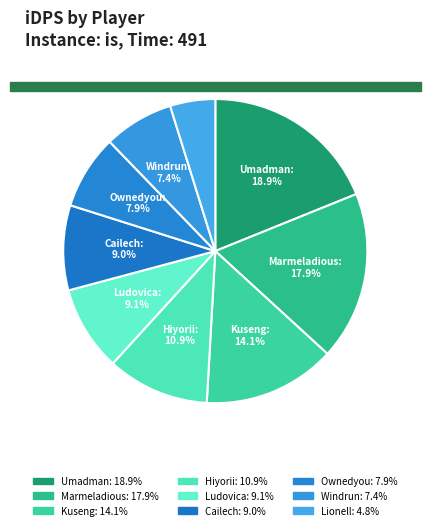

How many segments does this pie chart have?

9